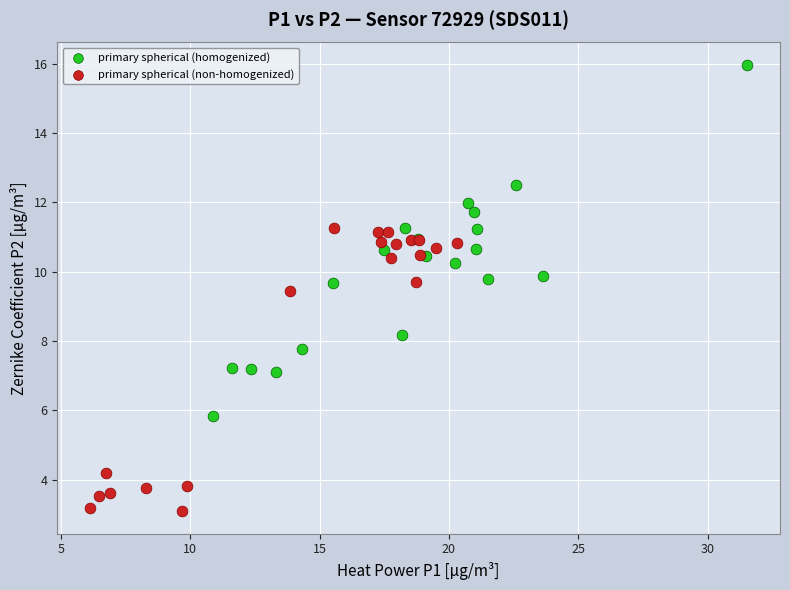

What are all the series names shown in the legend?

primary spherical (homogenized), primary spherical (non-homogenized)